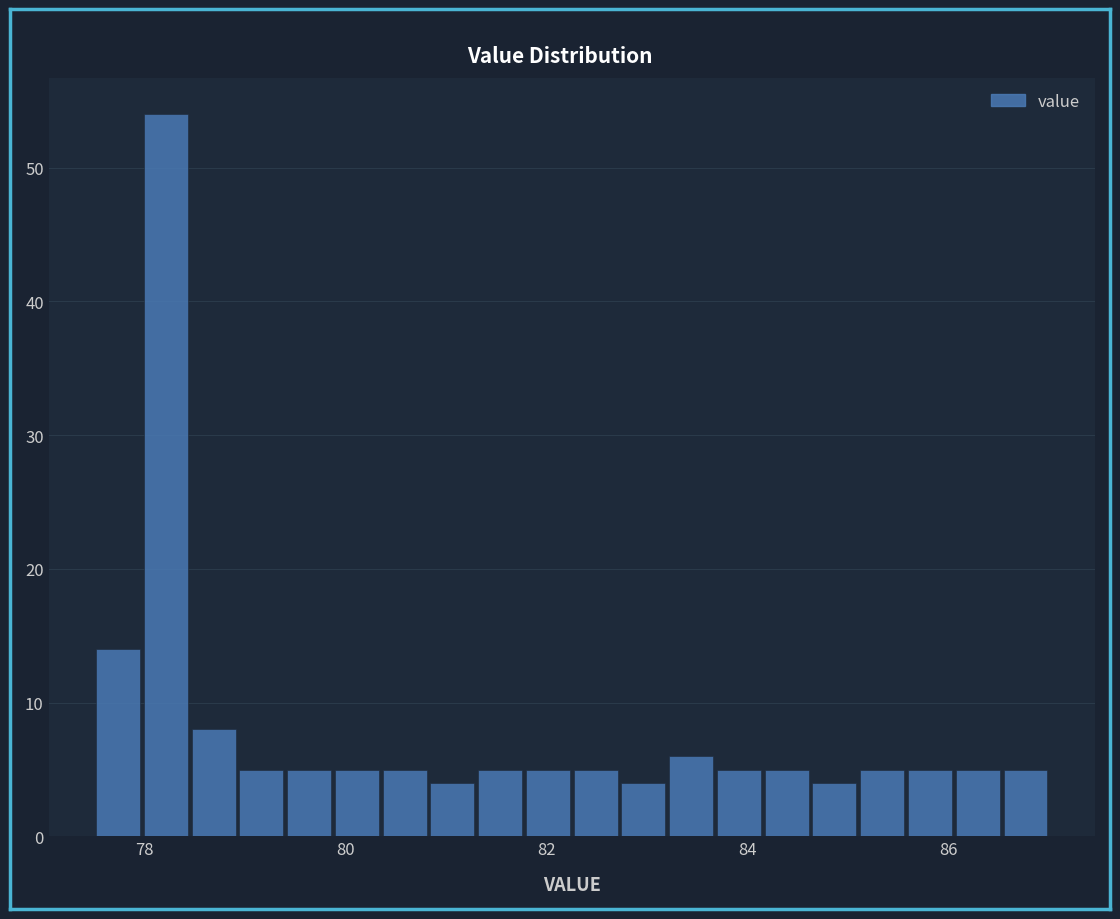

Around what value on the x-axis is the tallest bar? Give the approximate position of its centre, as read against the axis.

78.2